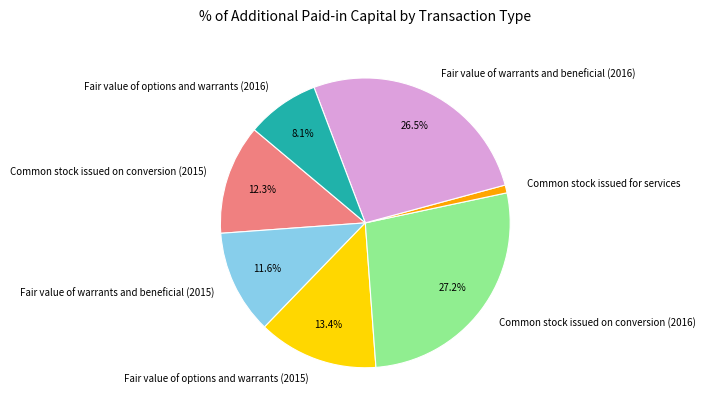

Is Fair value of warrants and beneficial (2015) the majority of the pie?

No